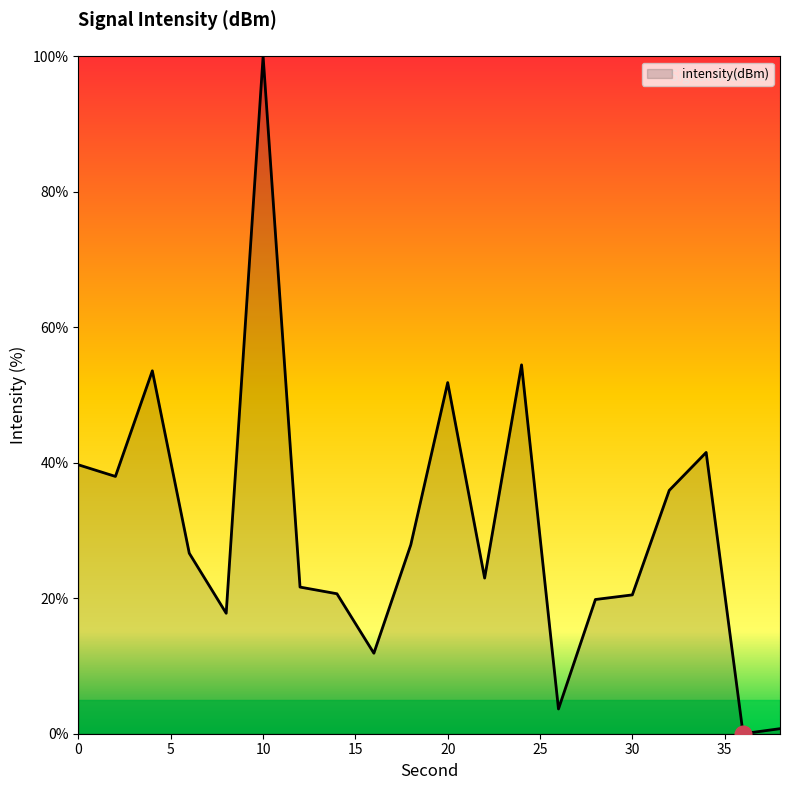

What is the difference between the maximum and minimum values?

100.0